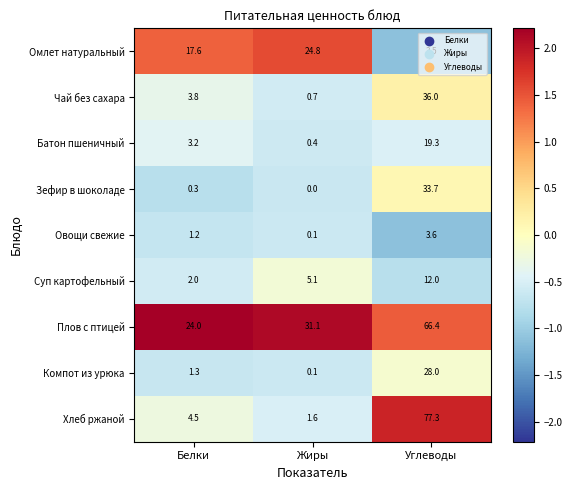

The value of Суп картофельный at Углеводы is 2.5. True or false?

False